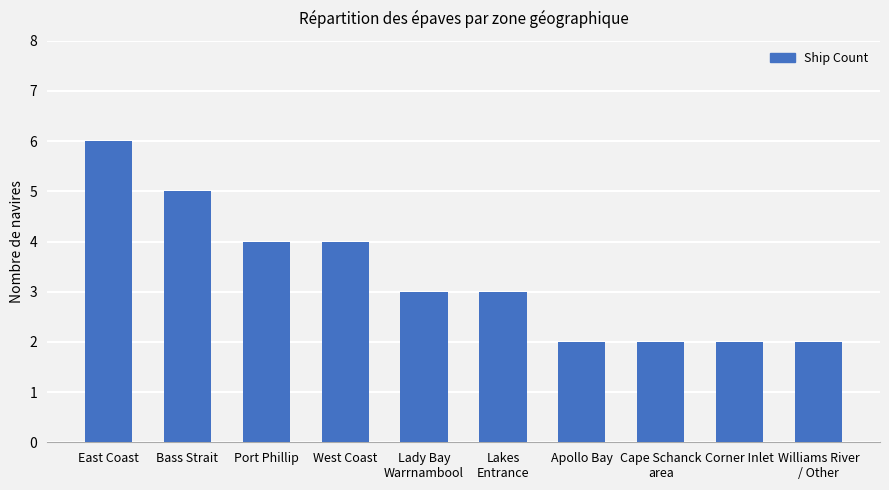

What is the change in value from Lady Bay
Warrnambool to Cape Schanck
area?

-1